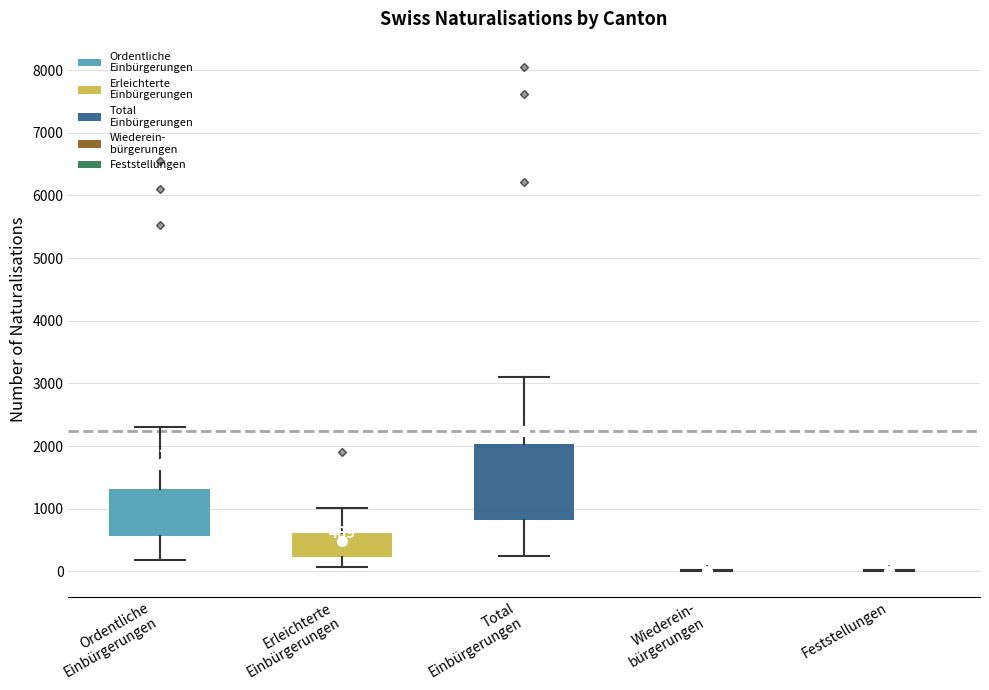

Comparing the boxes themselves (not the whiskers), which one is the tallest?

Total Einbürgerungen